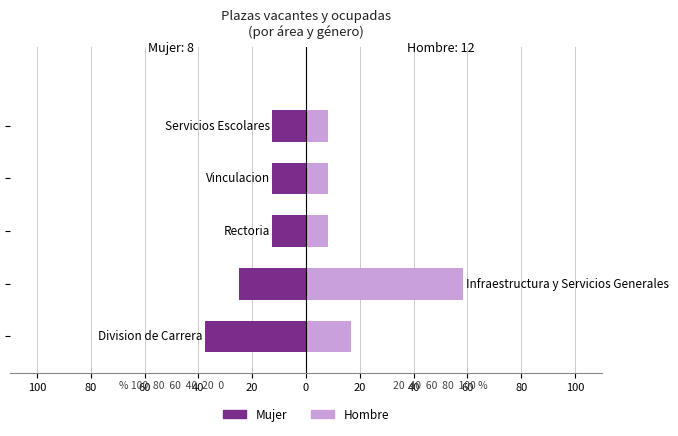

What is the value of the Mujer bar at the 4th from the left?

-12.5